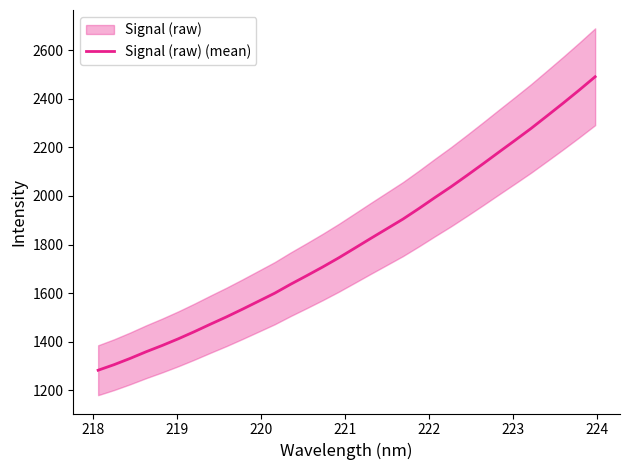

What is the maximum value for Signal (raw) (mean)?

2490.8